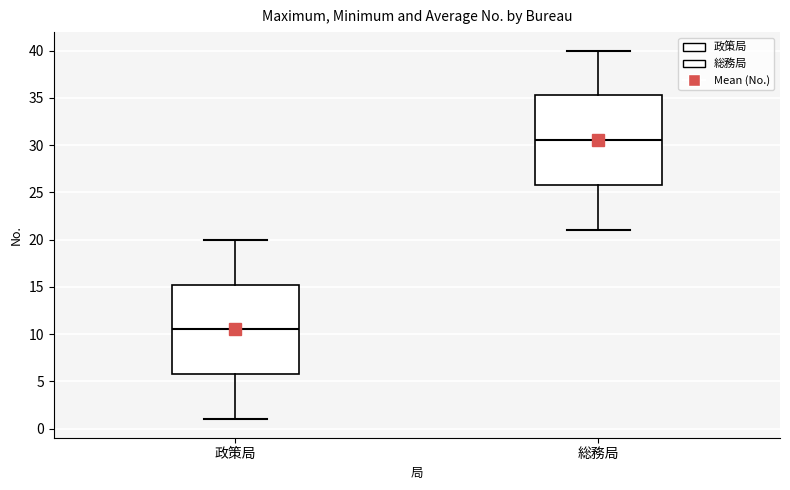

Where does the median line of the box for 総務局 sit on the y-axis? The values are not printed on the chart, so give them approximately, as read against the axis.

30.5